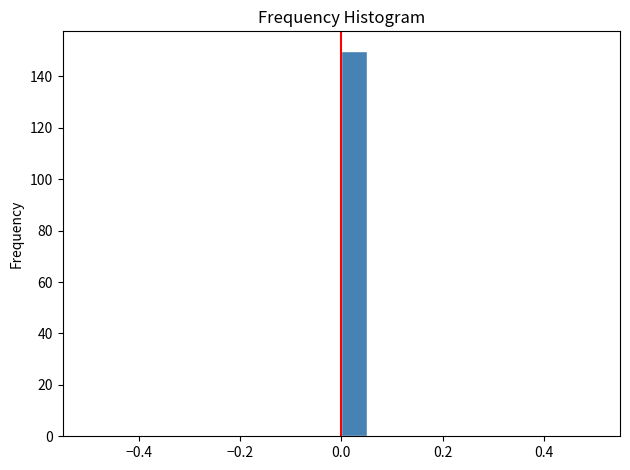

Around what value on the x-axis is the tallest bar? Give the approximate position of its centre, as read against the axis.

0.02